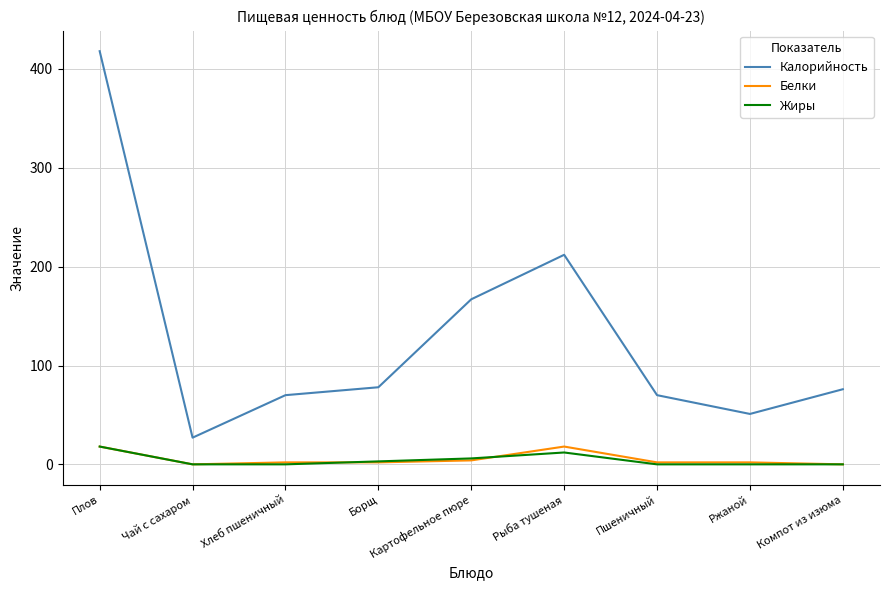

Reading right to left, extract all data points from this chart.

Калорийность: Компот из изюма=76	Ржаной=51	Пшеничный=70	Рыба тушеная=212	Картофельное пюре=167	Борщ=78	Хлеб пшеничный=70	Чай с сахаром=27	Плов=418
Белки: Компот из изюма=0	Ржаной=2	Пшеничный=2	Рыба тушеная=18	Картофельное пюре=4	Борщ=2	Хлеб пшеничный=2	Чай с сахаром=0	Плов=18
Жиры: Компот из изюма=0	Ржаной=0	Пшеничный=0	Рыба тушеная=12	Картофельное пюре=6	Борщ=3	Хлеб пшеничный=0	Чай с сахаром=0	Плов=18